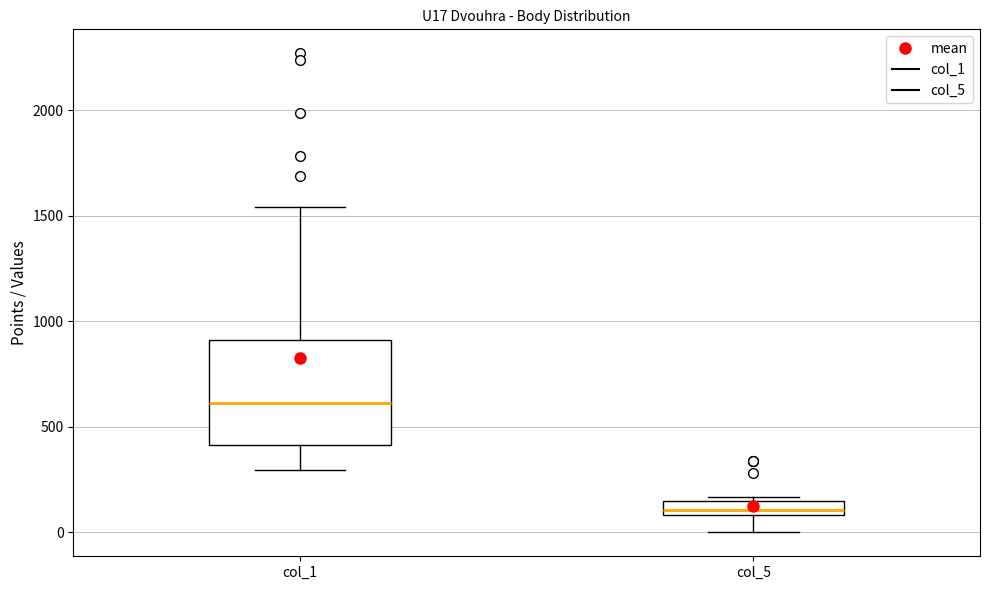

Which box's median line is the lowest?

col_5